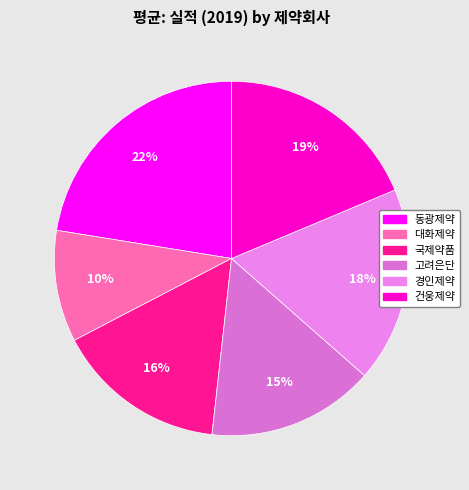

What percentage do 동광제약 and 대화제약 together represent?

32.6%